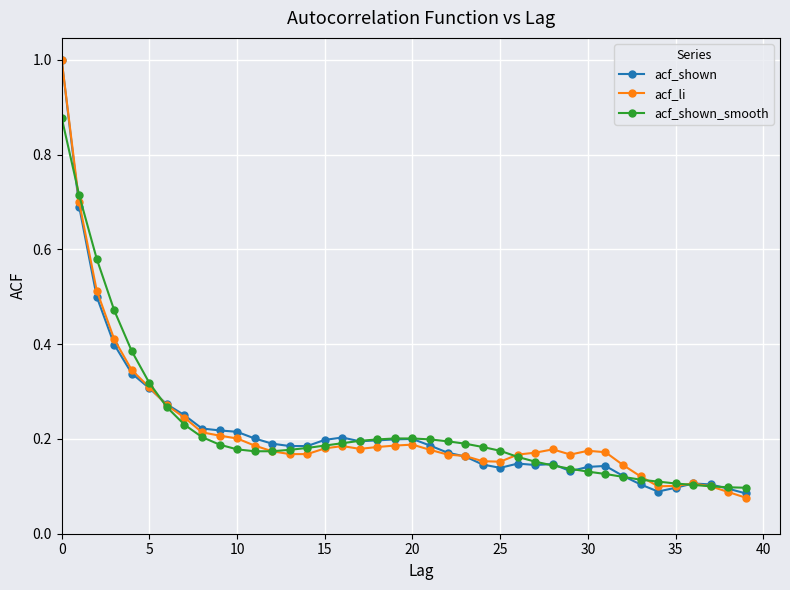

What is the highest value of the acf_shown series?

1.0